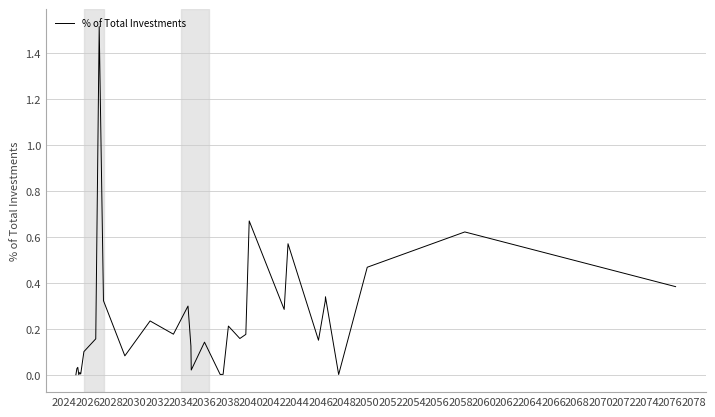

What is the maximum value shown in the chart?

1.5